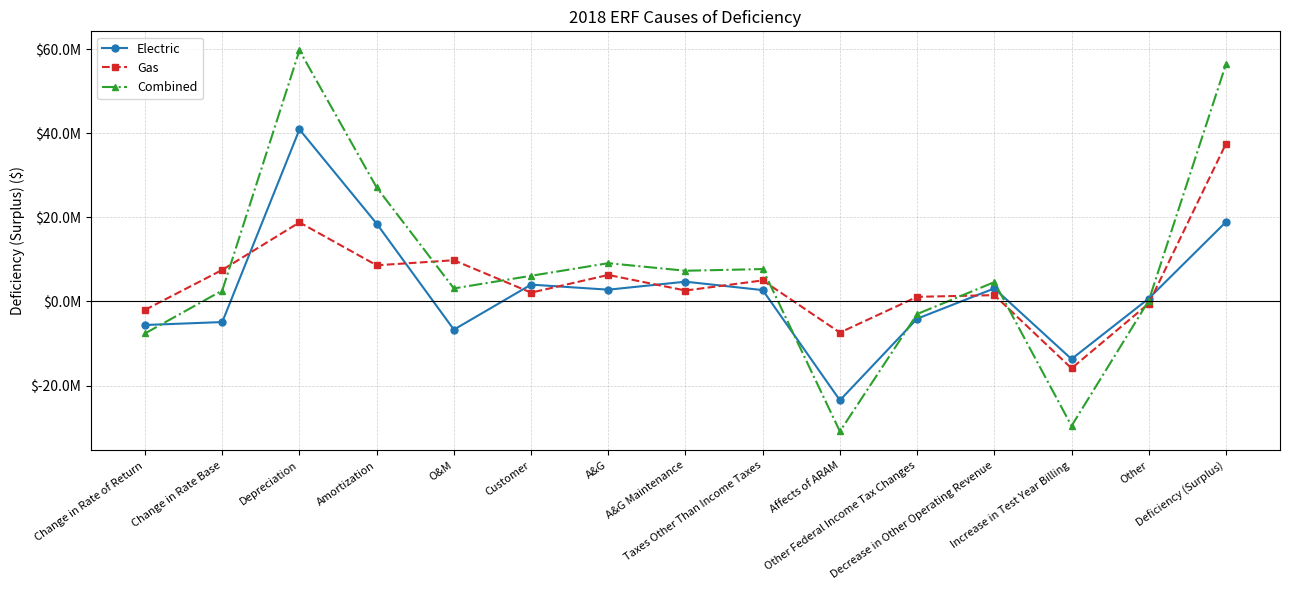

Count the number of data series in this chart.

3